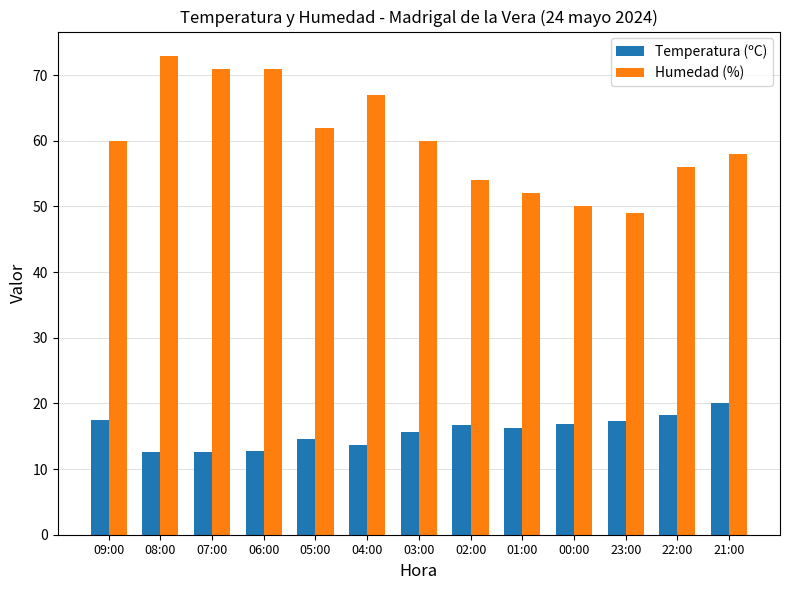

How many groups of bars are there?

13